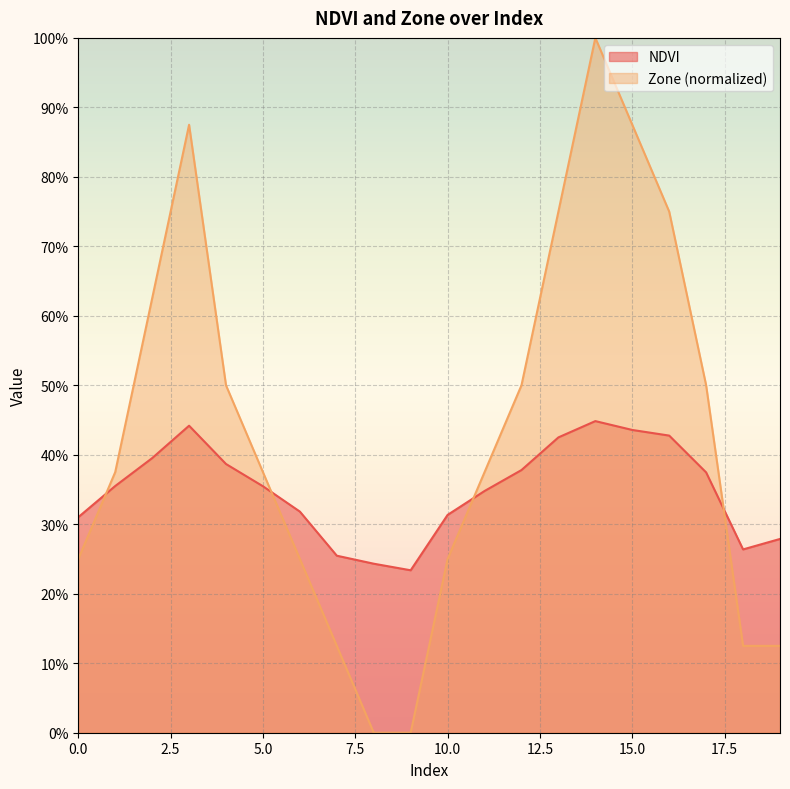

Which series ends up on top after the final intersection of Zone and NDVI?

NDVI